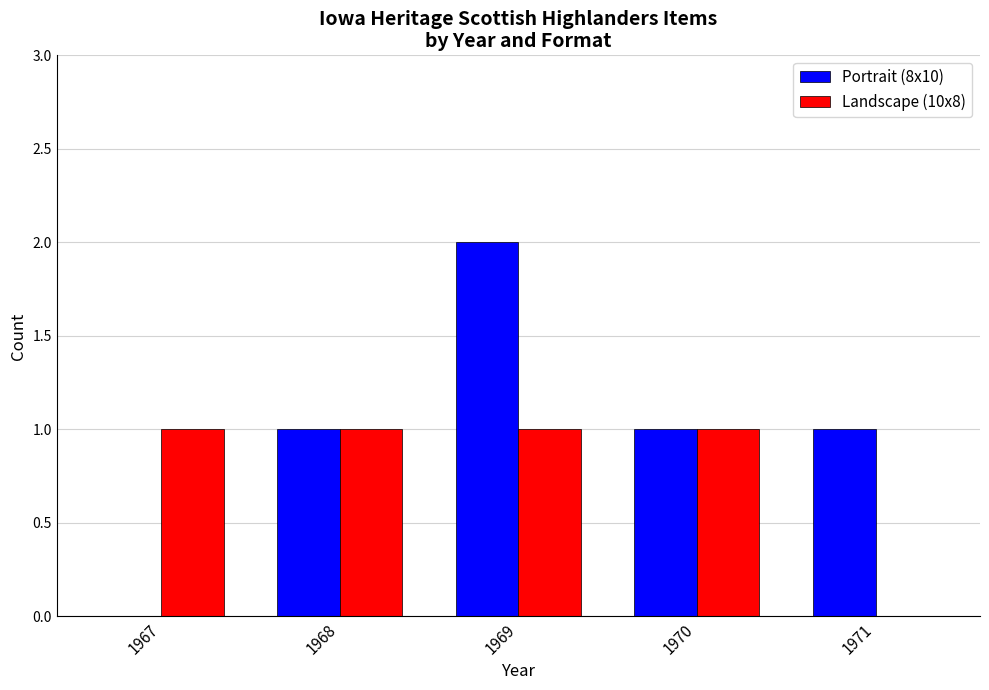

Which label corresponds to the largest value in the chart?

1969